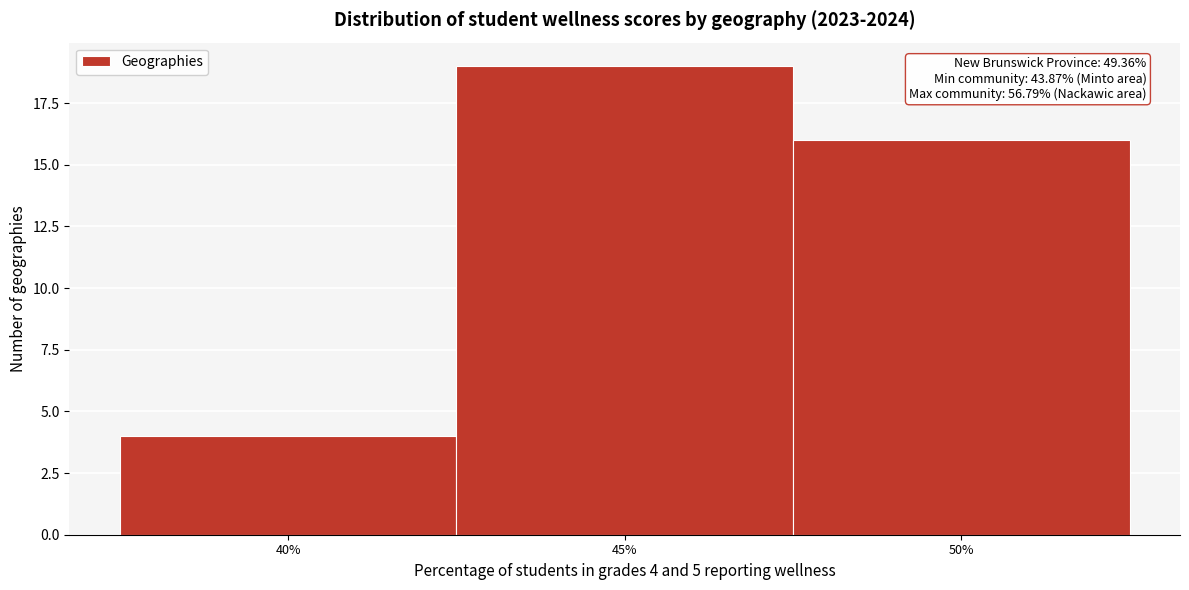

Reading left to right, extract all data points from this chart.

4	19	16